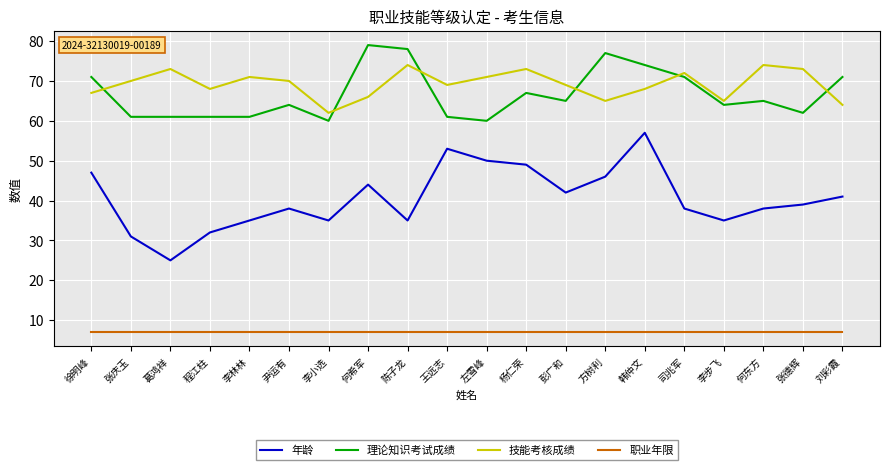

Rank the series at 杨仁荣 from lowest to highest value.

职业年限, 年龄, 理论知识考试成绩, 技能考核成绩